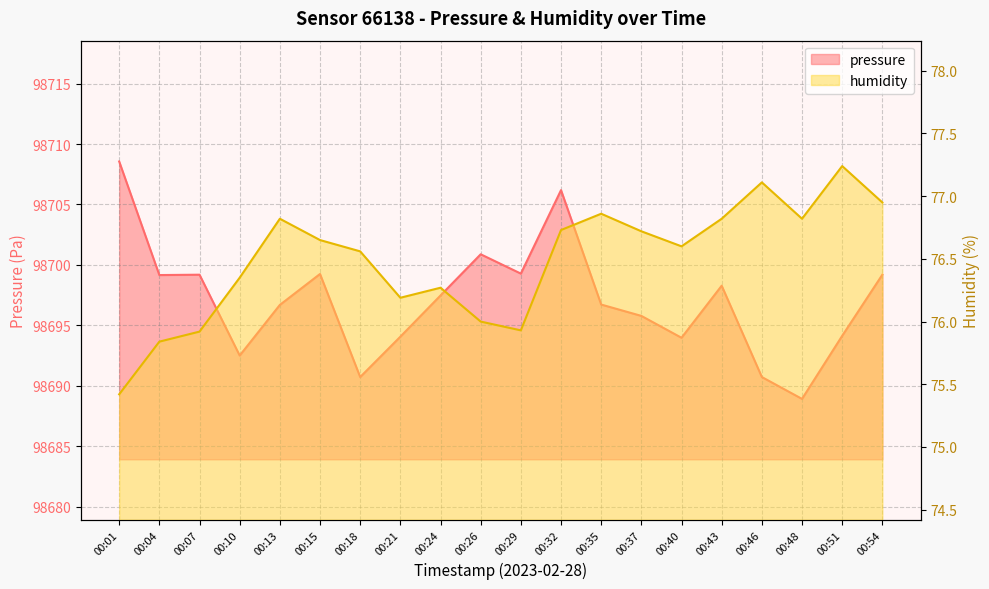

True or false: humidity has a value of 76.6 at 00:40.

True